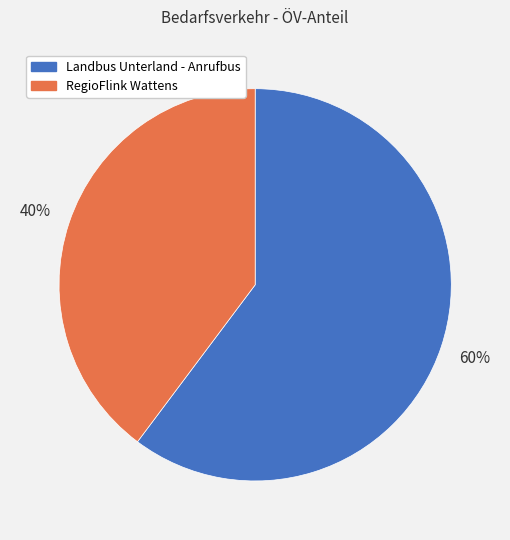

Do RegioFlink Wattens and Landbus Unterland - Anrufbus together represent more than half of the pie?

Yes